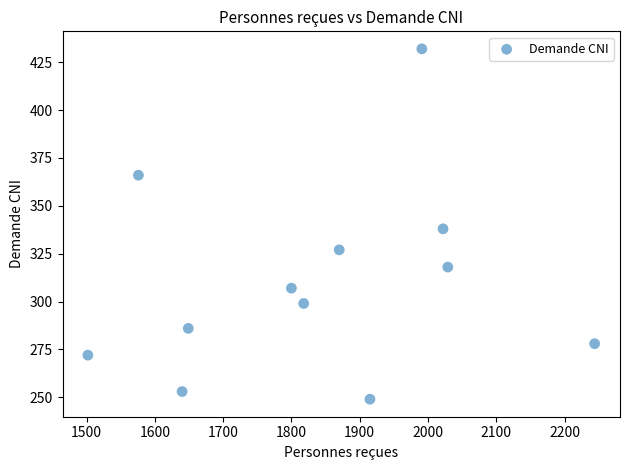

What is the range of Y values (max minus min)?

183